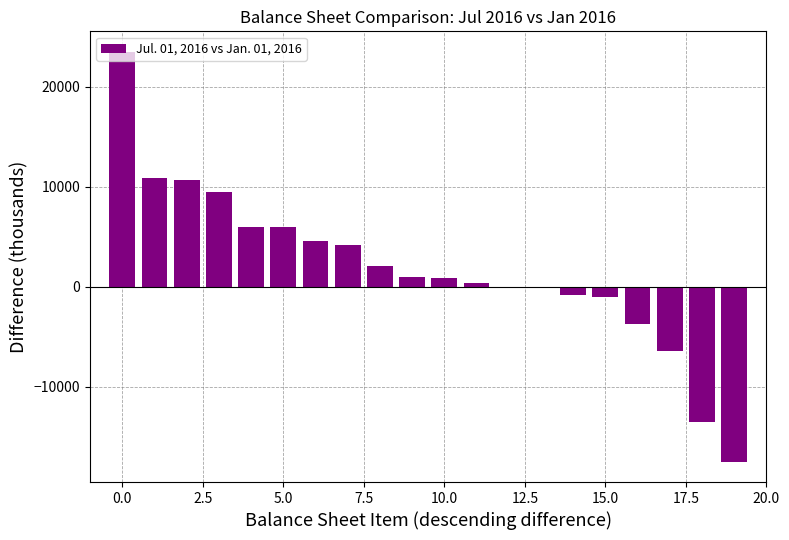

What is the maximum value shown in the chart?

23473